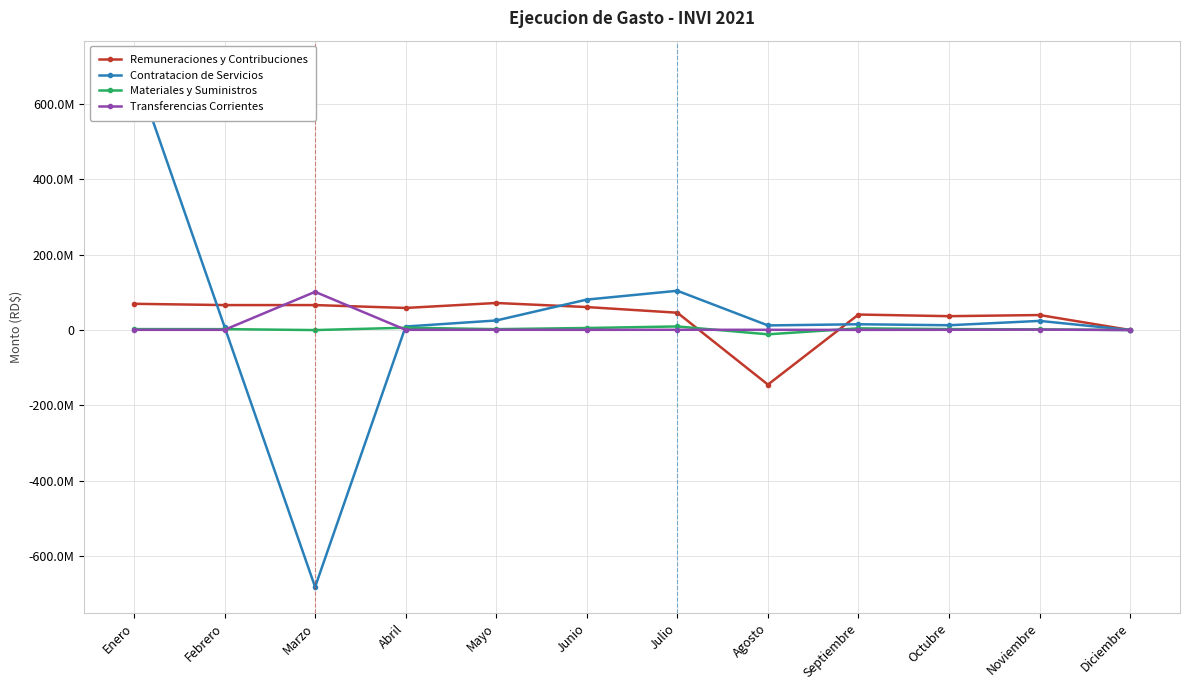

How many interior local valleys does the Materiales y Suministros series have?

3